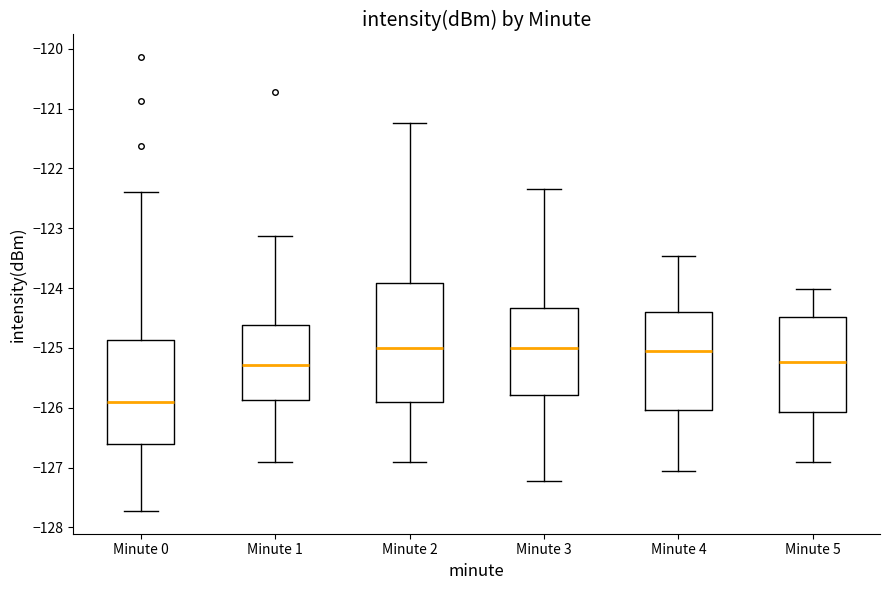

Reading left to right, transcribe this box plot: for each box, give where its median line is, the range the box spans, and where its two whiskers end, as read against the y-axis. The values are not printed on the chart, so give them approximately, as read against the axis.

Minute 0: median -125.9, box -126.6 to -124.9, whiskers -127.7 to -122.4
Minute 1: median -125.3, box -125.9 to -124.6, whiskers -126.9 to -123.1
Minute 2: median -125.0, box -125.9 to -123.9, whiskers -126.9 to -121.2
Minute 3: median -125.0, box -125.8 to -124.3, whiskers -127.2 to -122.3
Minute 4: median -125.1, box -126.0 to -124.4, whiskers -127.1 to -123.5
Minute 5: median -125.2, box -126.1 to -124.5, whiskers -126.9 to -124.0